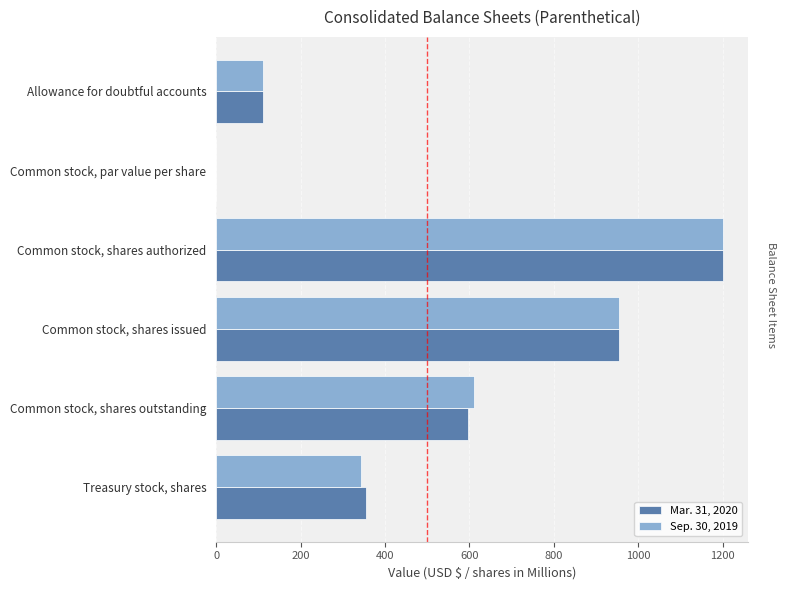

At which category is the sum across all series the highest?

Common stock, shares authorized